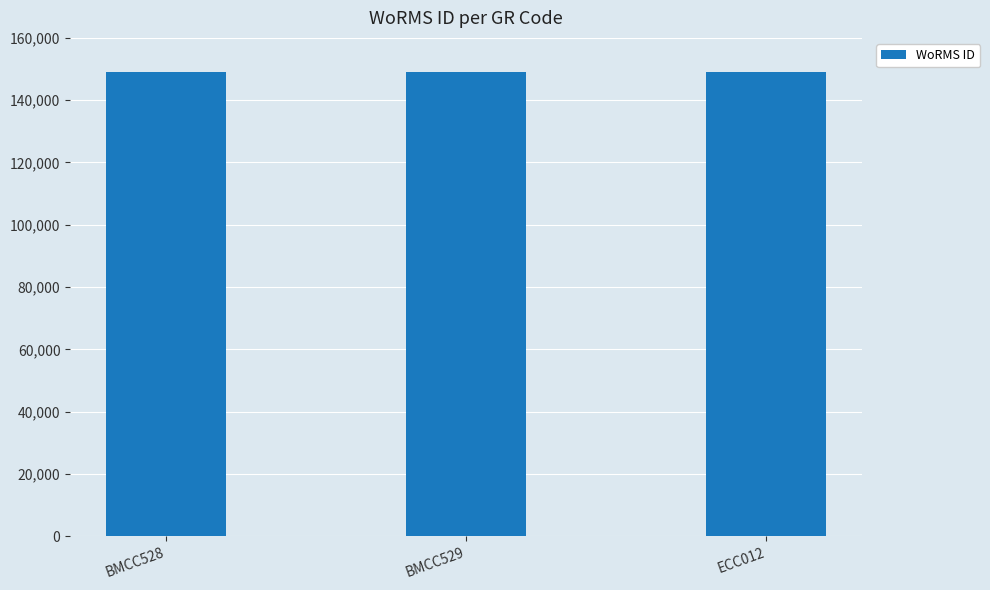

What is the minimum value shown in the chart?

148917